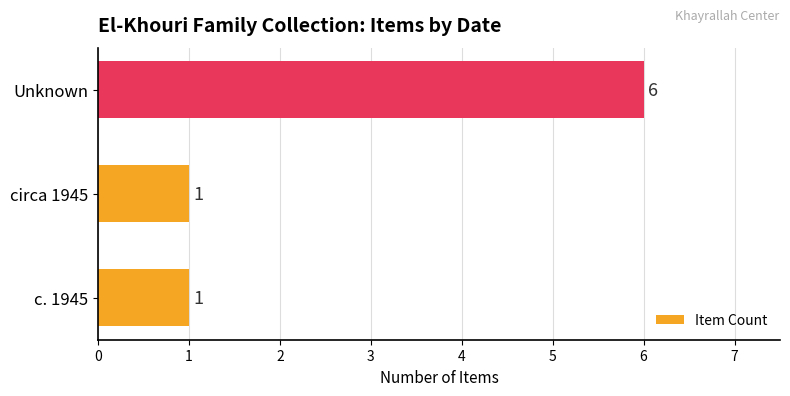

The value at Unknown is 4. True or false?

False